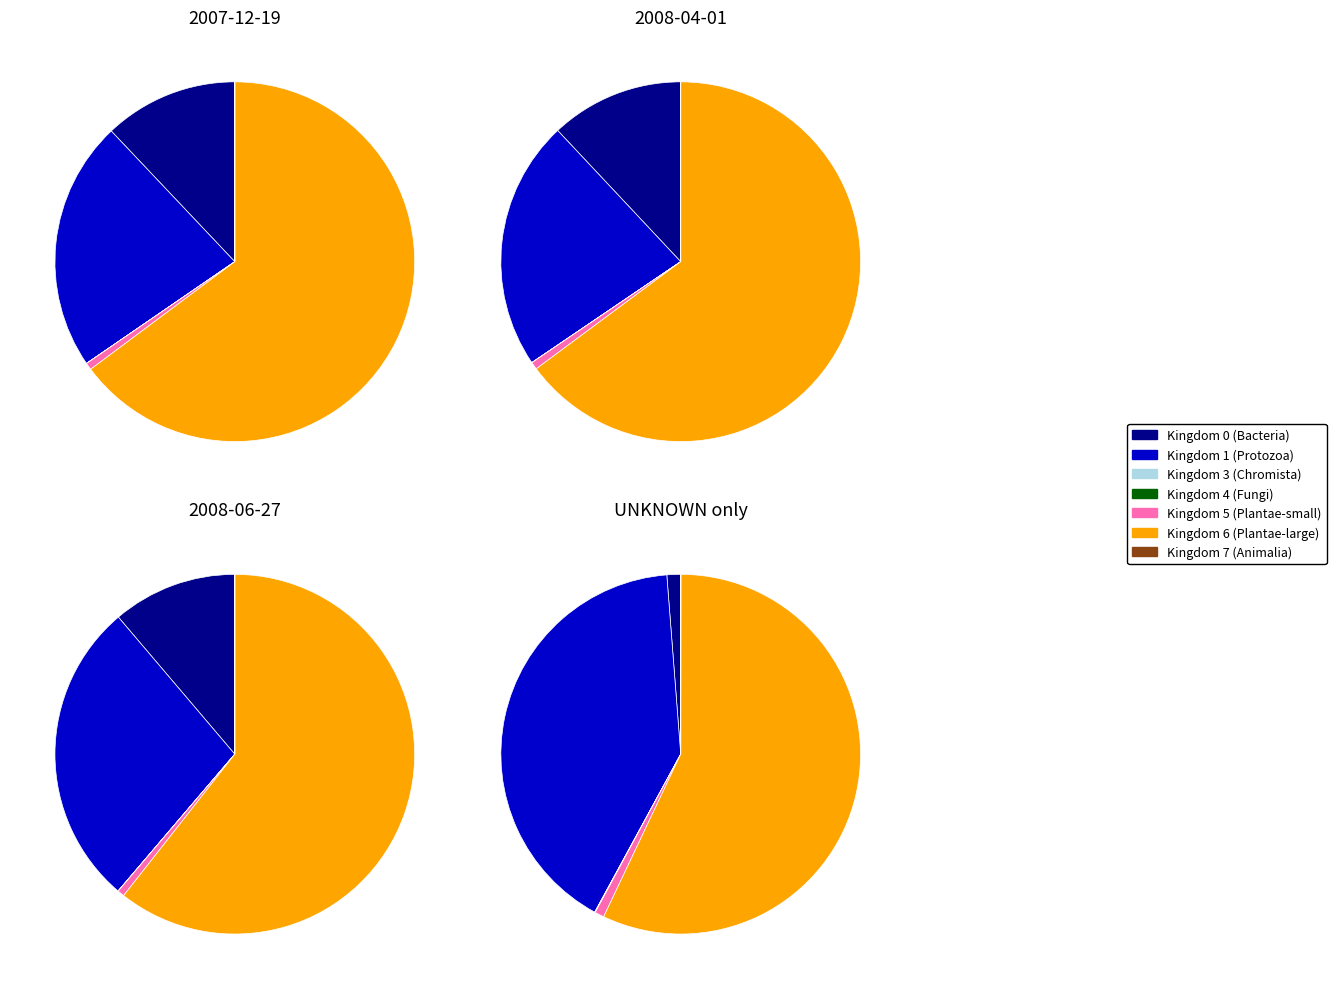

Is it true that kingdom_7 is 7% of the pie?

False